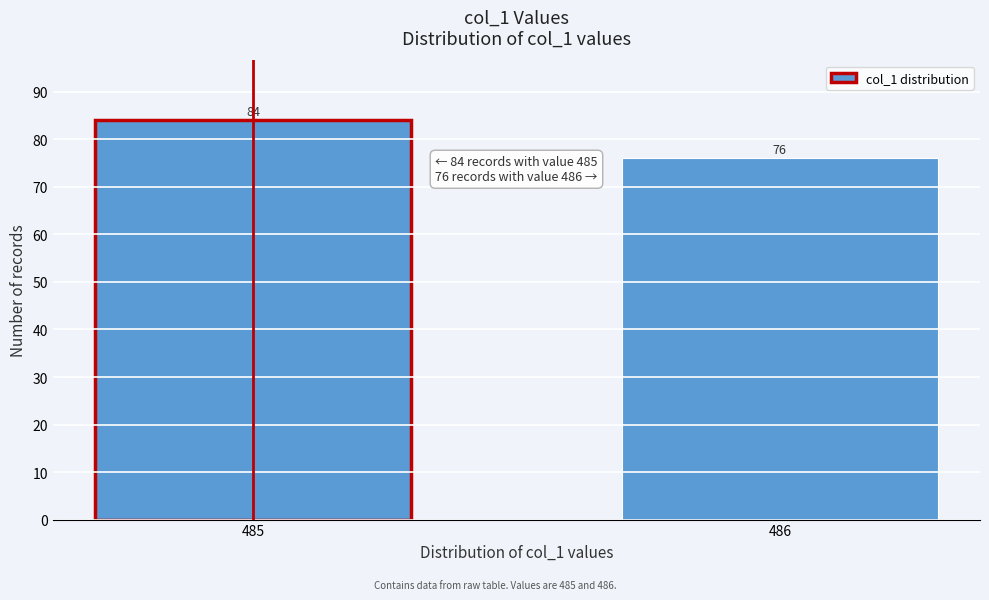

Reading left to right, transcribe all the data shown in this chart.

485=84	486=76